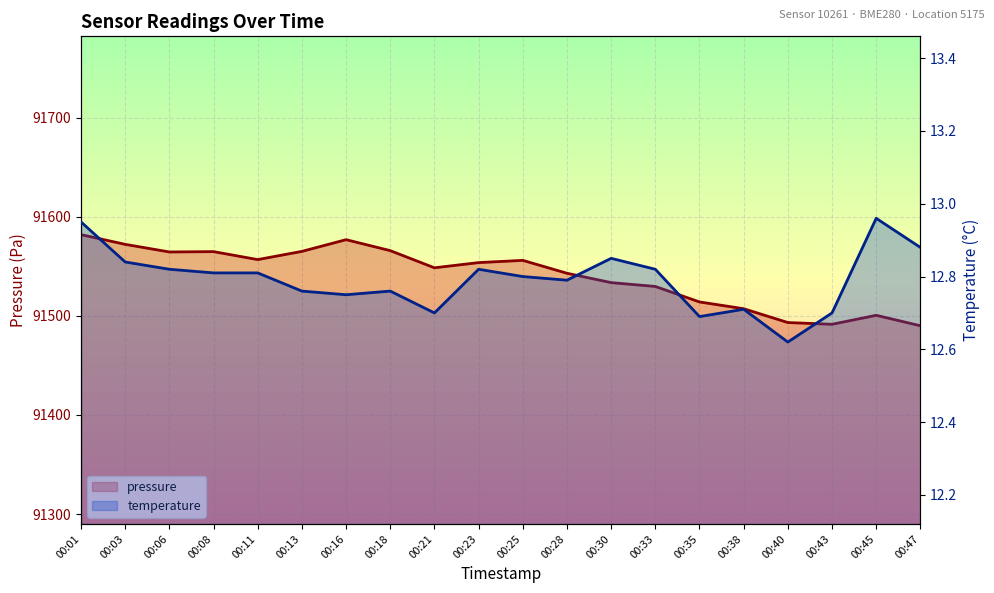

How many series are shown in this chart?

2